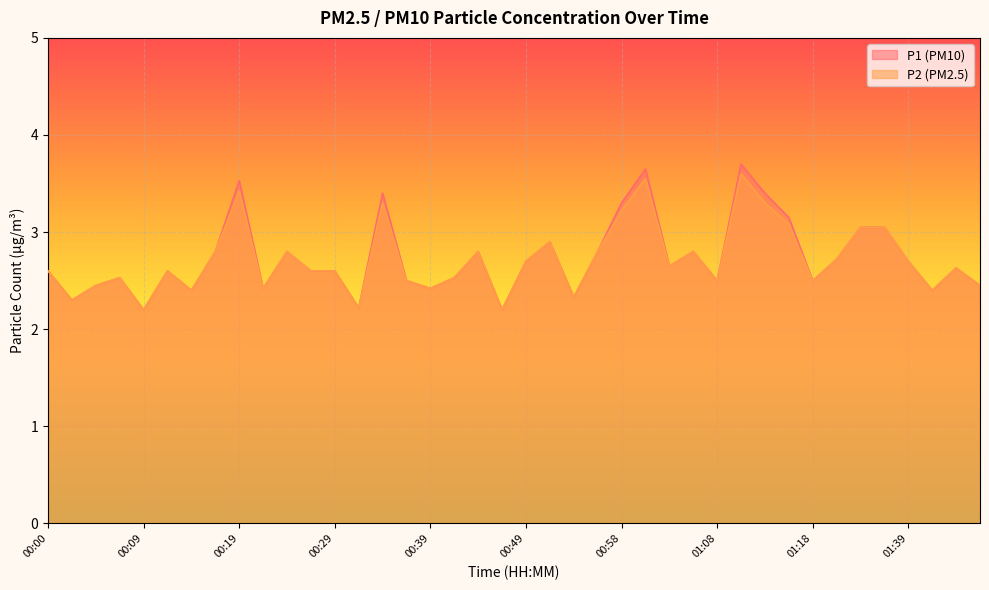

What is the approximate value of P1 at 00:19?

3.5